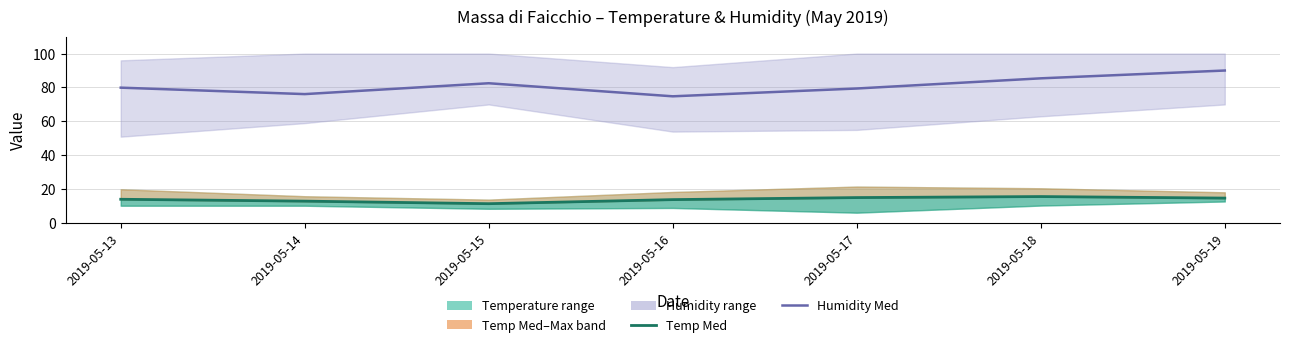

How many interior local peaks does the Humidity Med series have?

1